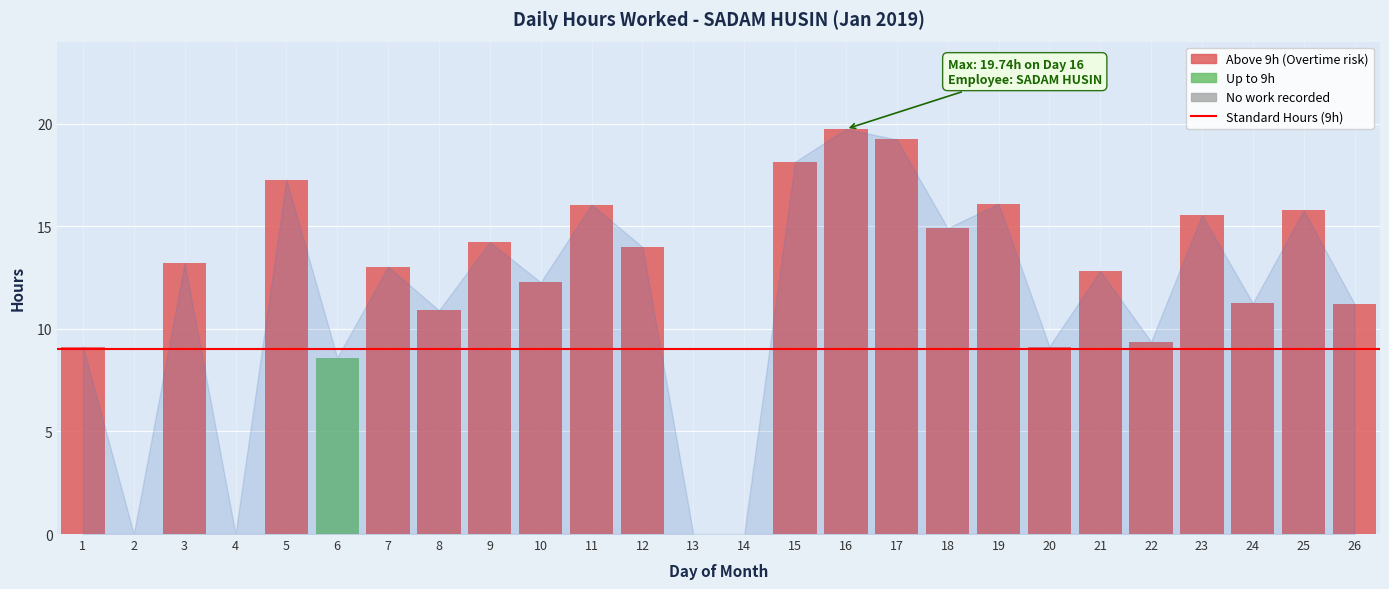

Are the bars horizontal?

No